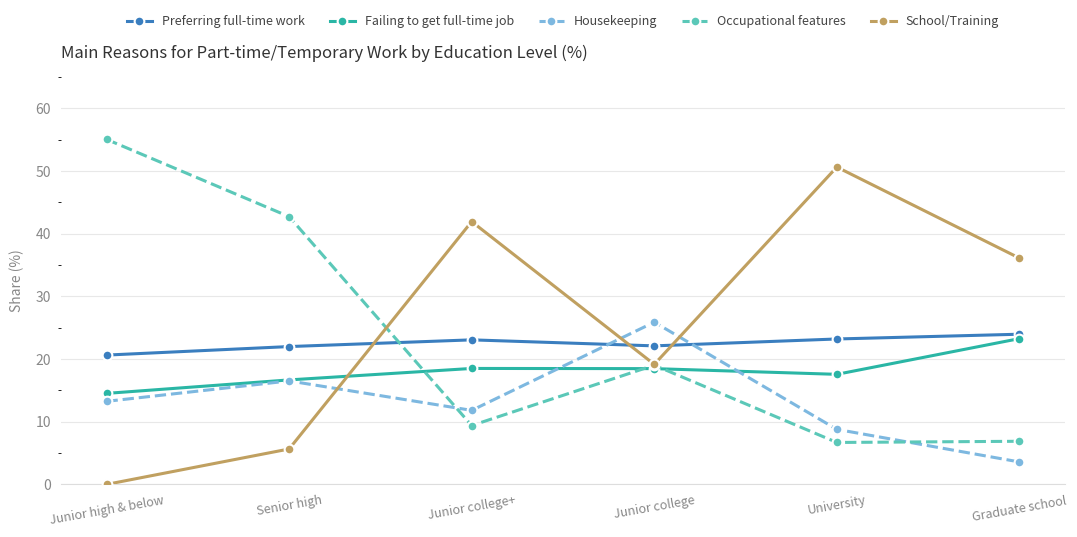

The Preferring full-time work series shows 8.0 at Junior high & below. True or false?

False